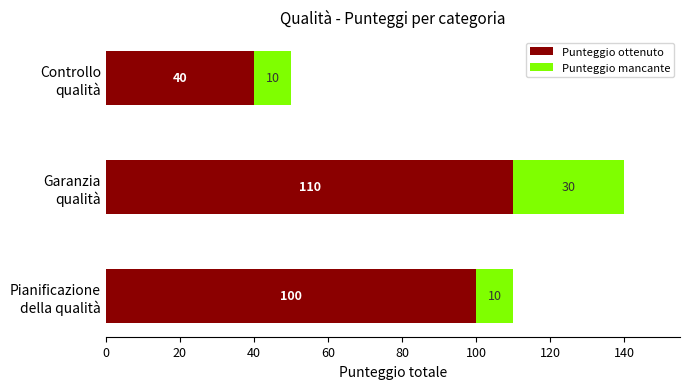

Count the Punteggio ottenuto values in the range 40 to 110.

3